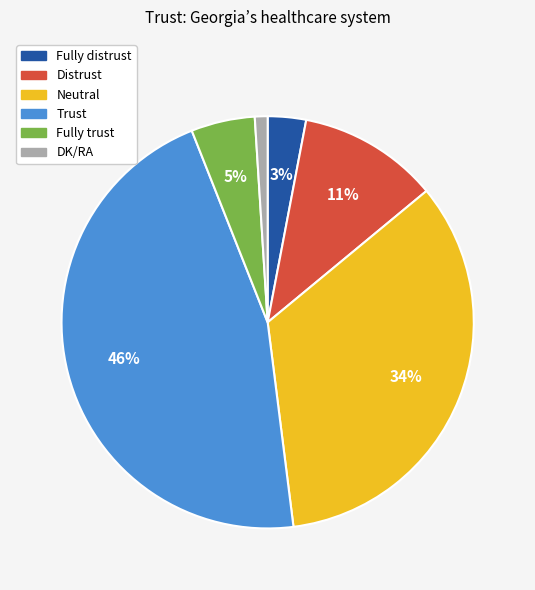

Rank the categories by value from highest to lowest.

Trust, Neutral, Distrust, Fully trust, Fully distrust, DK/RA